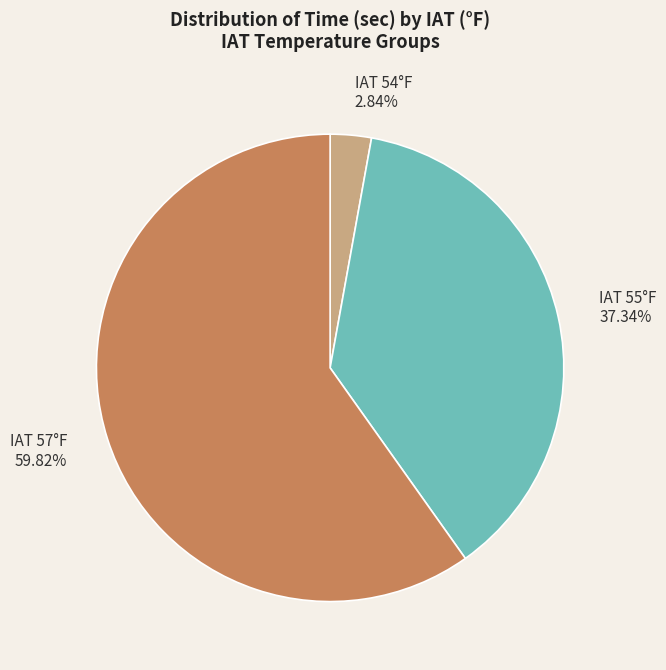

Rank the categories by value from lowest to highest.

IAT 54°F 2.84%, IAT 55°F 37.34%, IAT 57°F 59.82%